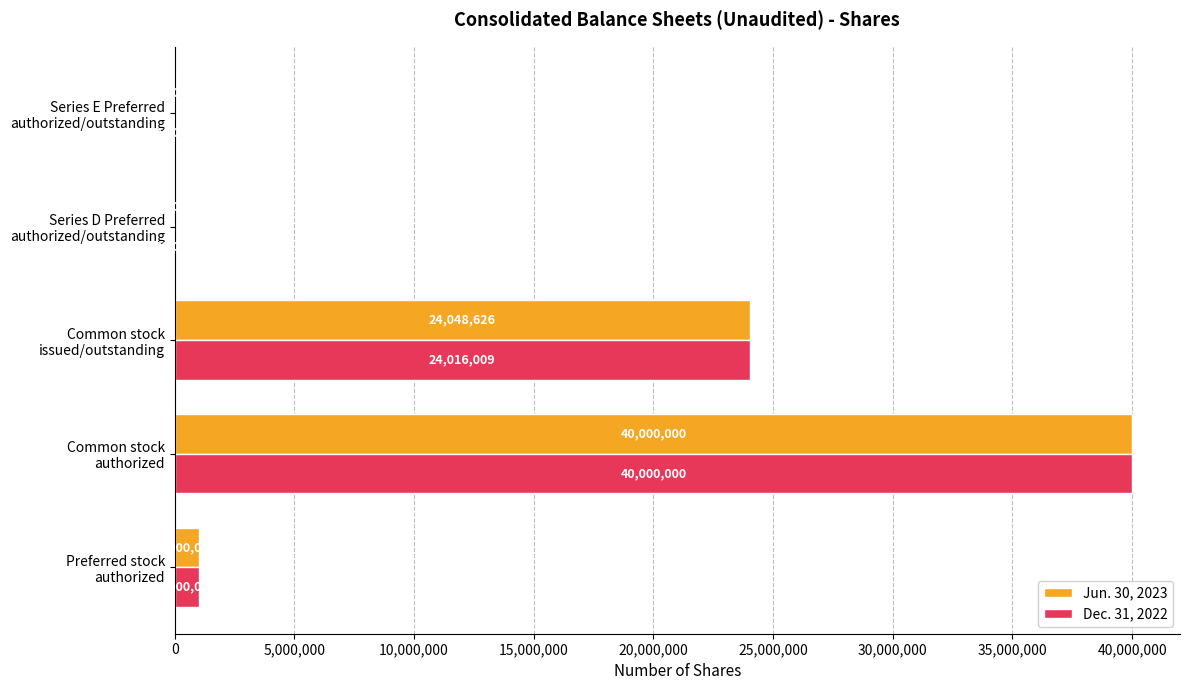

Which series has the largest total across all categories?

Jun. 30, 2023